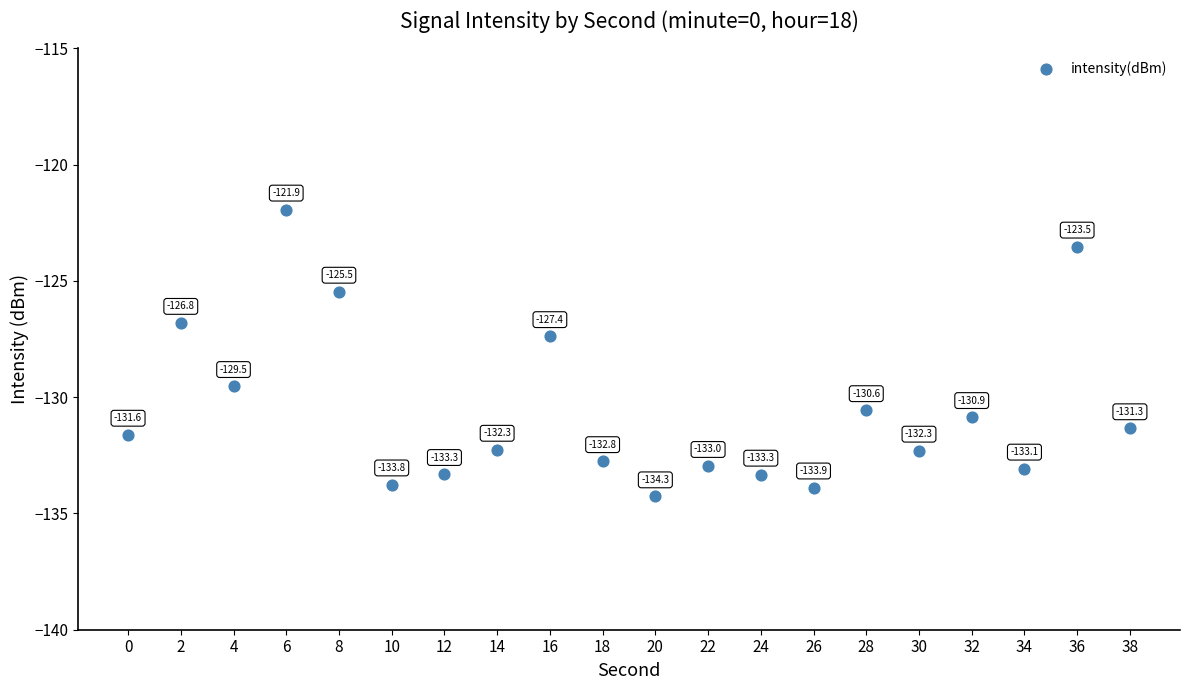

What is the change in value from 18 to 38?

+1.4